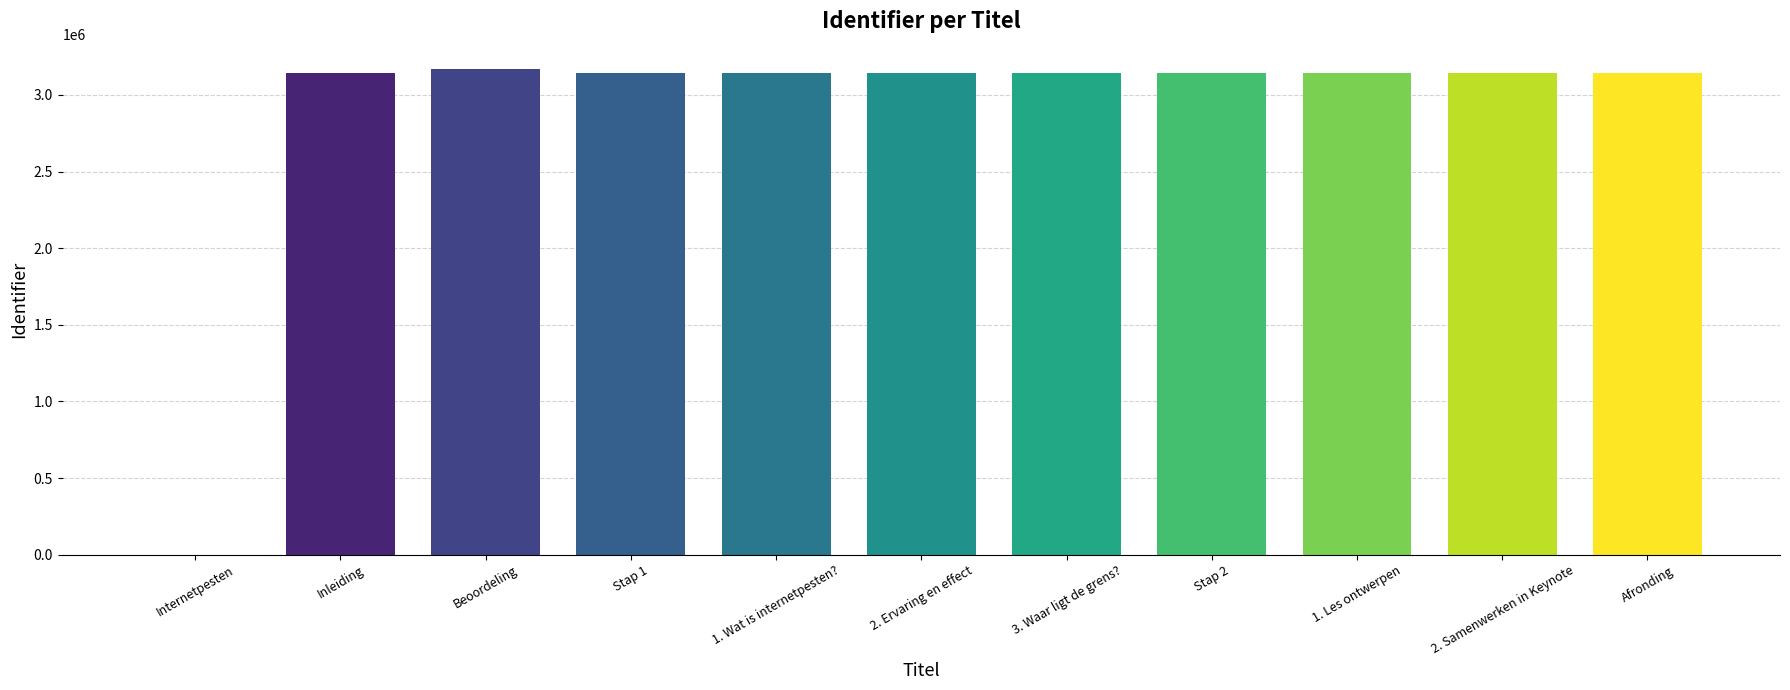

Where does the data first go above 3144824?

Beoordeling